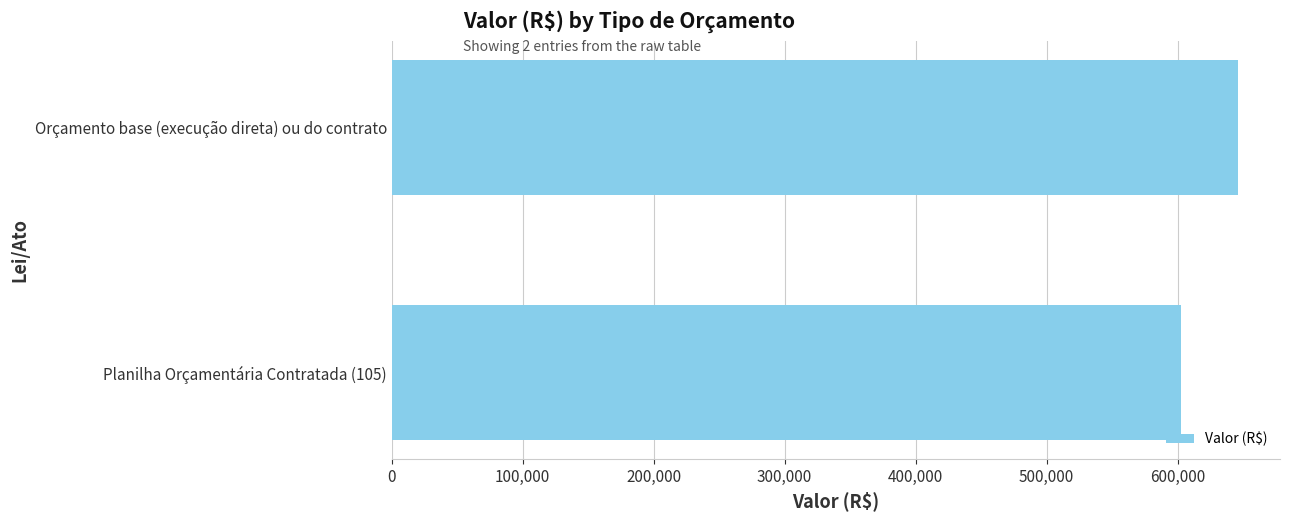

Is it true that the value at Orçamento base (execução direta) ou do contrato is 645970.1?

True